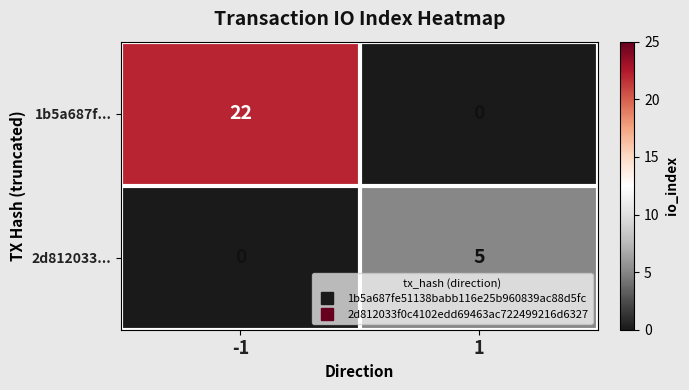

Rank the series by their maximum value, from lowest to highest.

2d812033..., 1b5a687f...